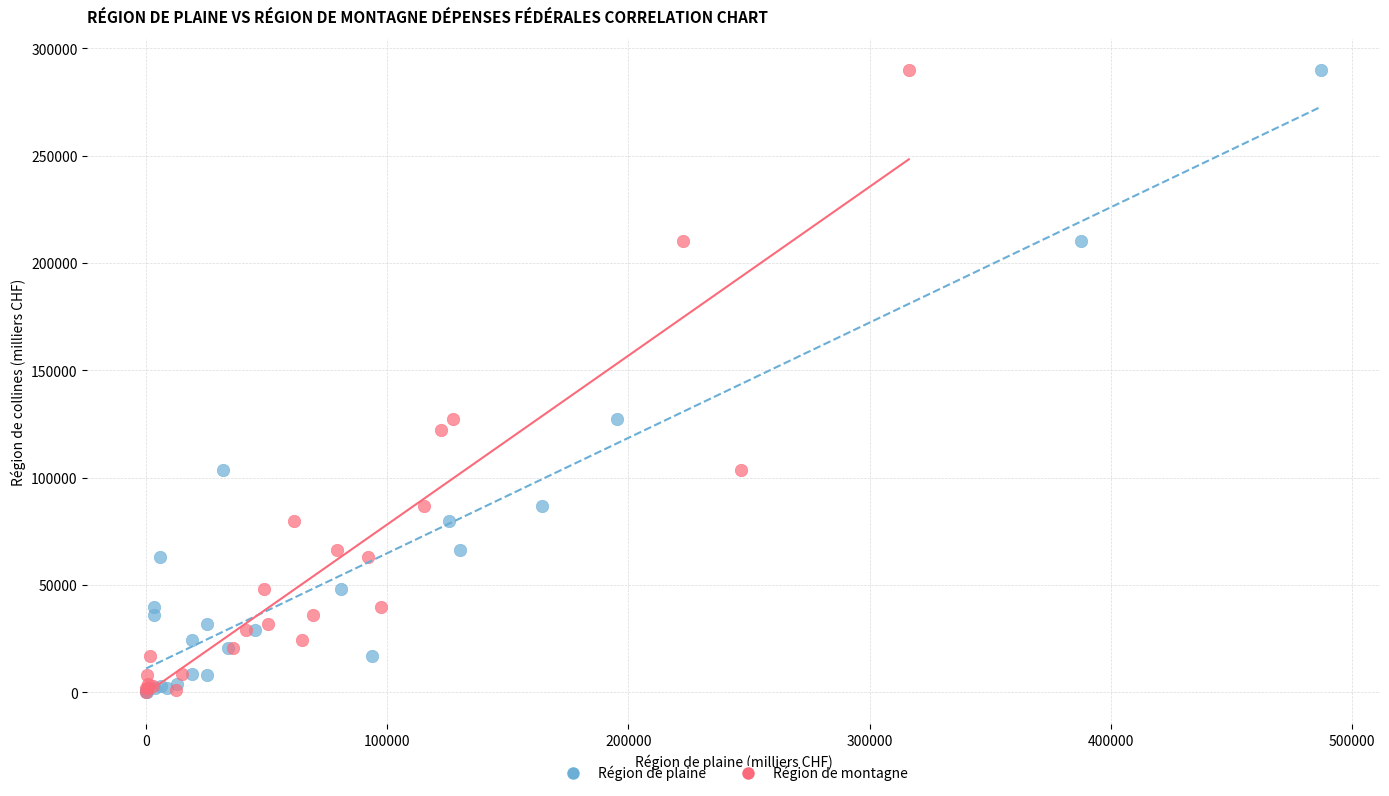

What are all the series names shown in the legend?

Région de plaine, Région de montagne